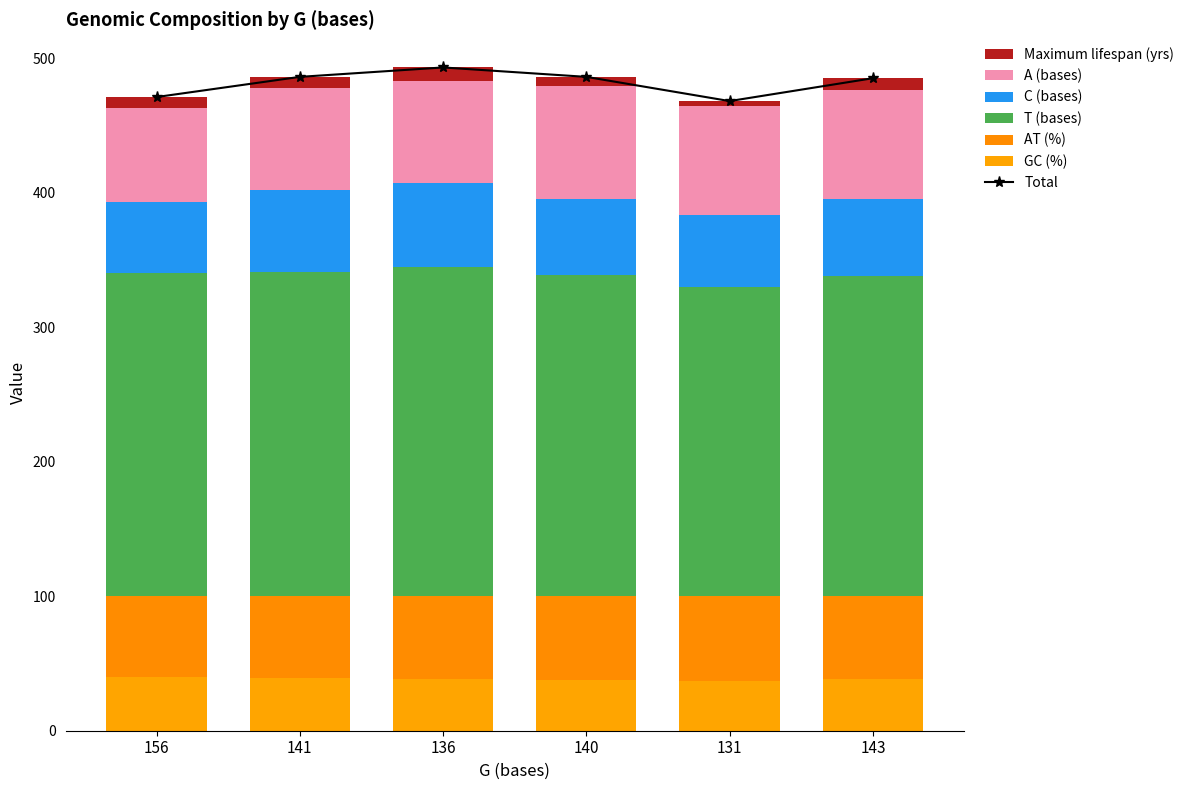

How many groups of bars are there?

6